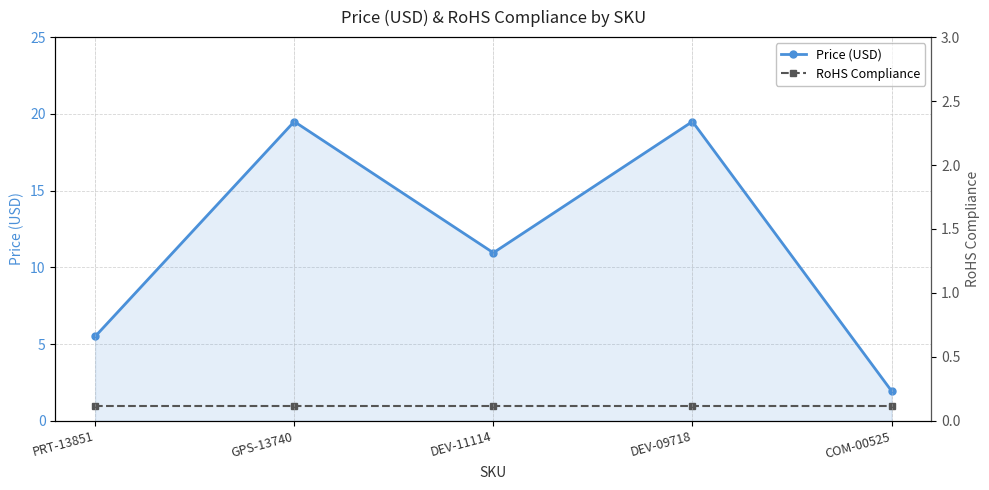

Is the value of RoHS Compliance at DEV-11114 greater than the value of Price (USD) at COM-00525?

No